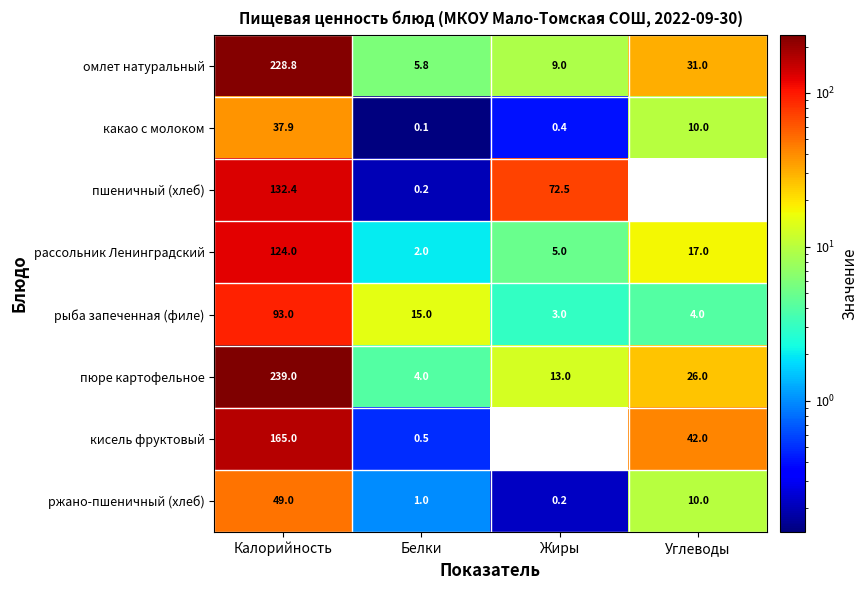

Count the number of categories in the chart.

4